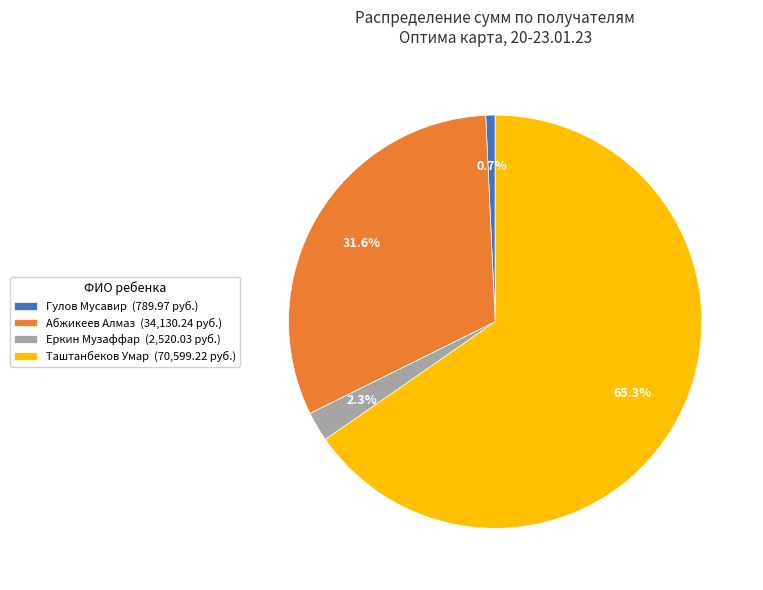

Which slice is the largest?

Таштанбеков Умар (70,599.22 руб.)